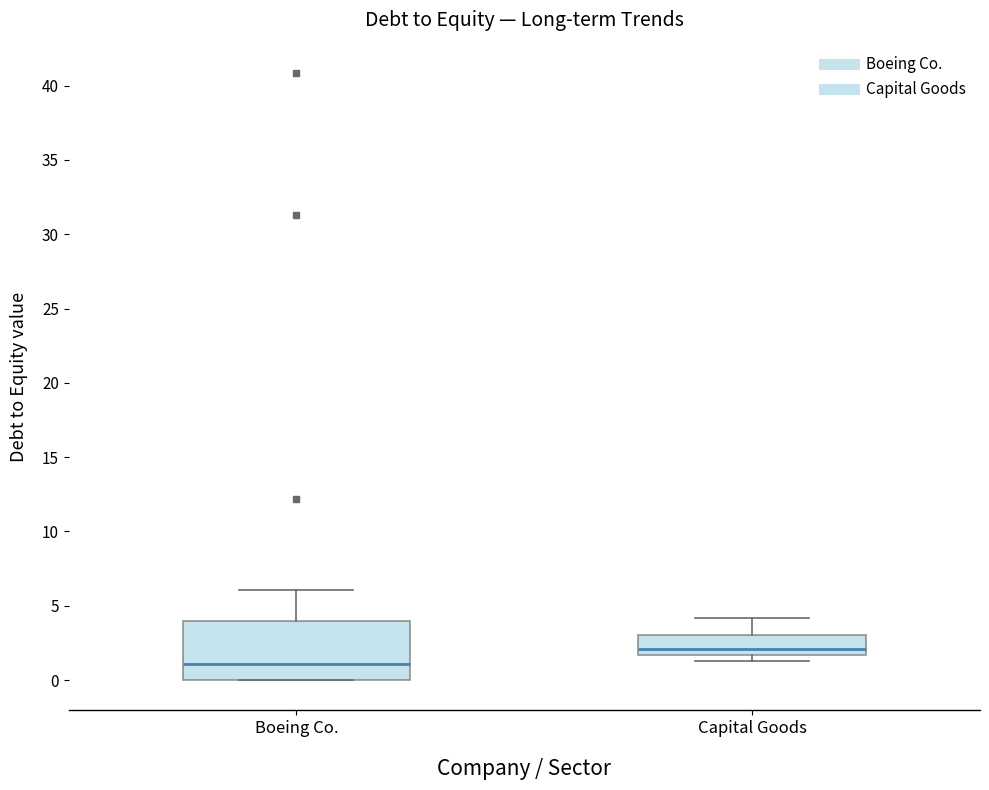

Where does the median line of the box for Capital Goods sit on the y-axis? The values are not printed on the chart, so give them approximately, as read against the axis.

2.0